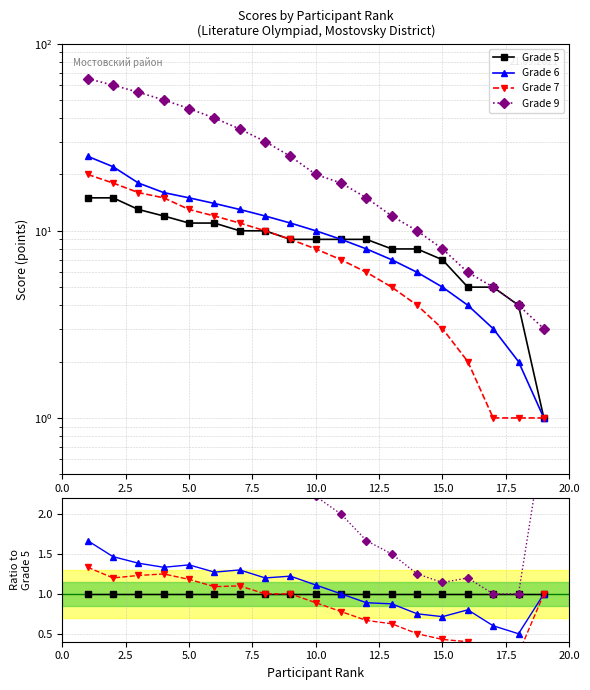

How many data points in Grade 9 are less than 2?

7